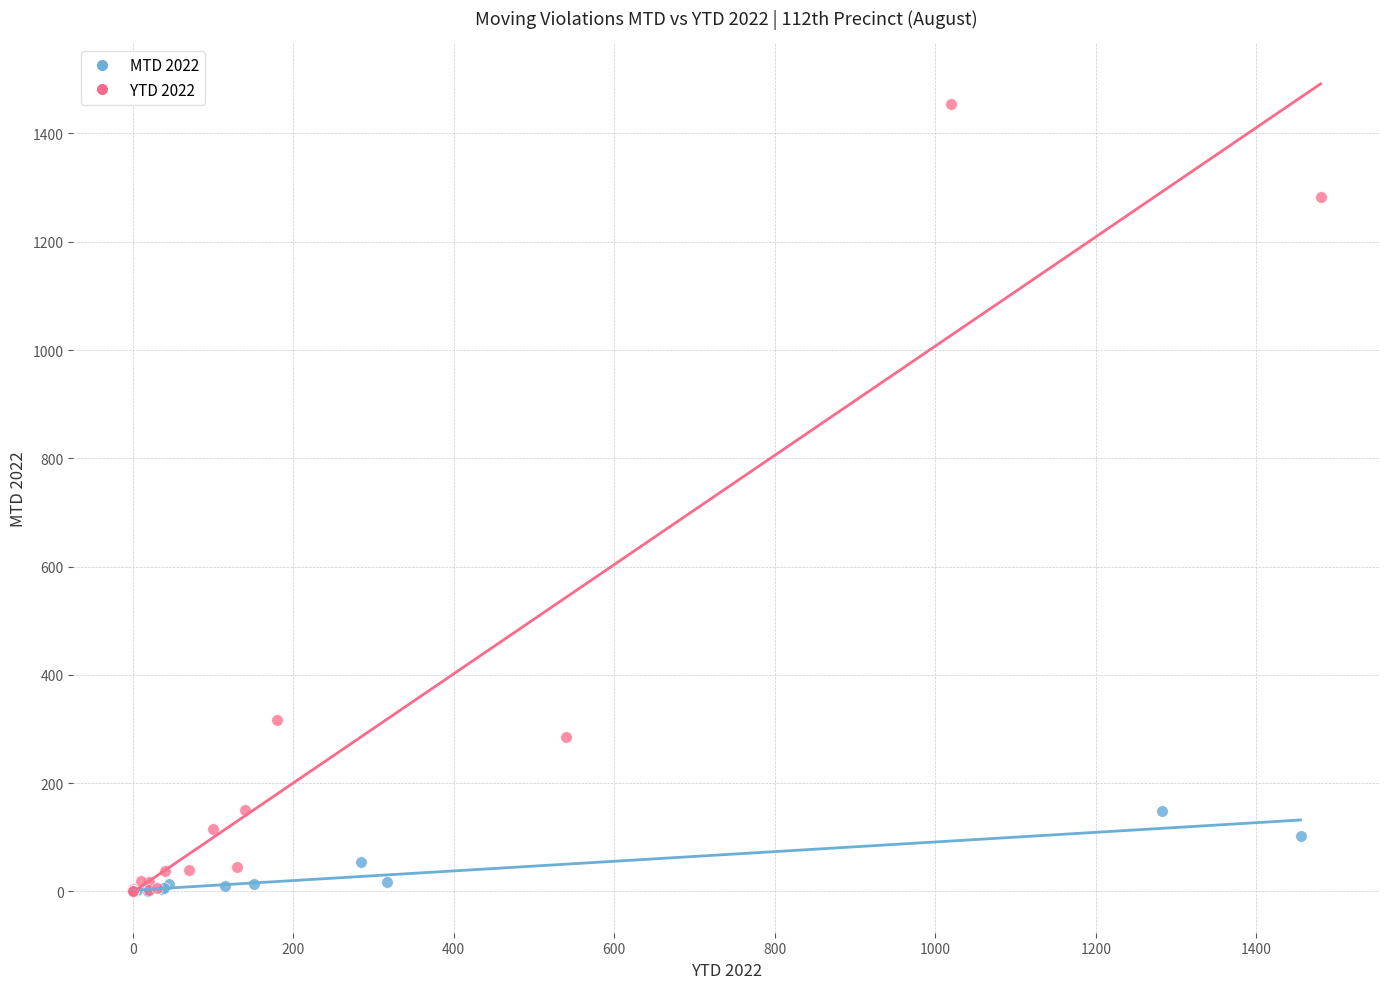

Which series contains the highest Y value?

YTD 2022